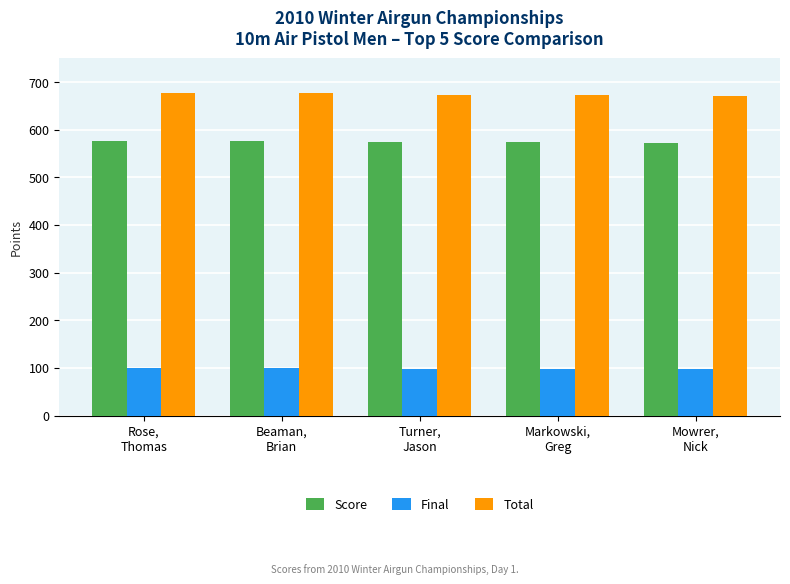

What is the minimum value for Score?

572.0